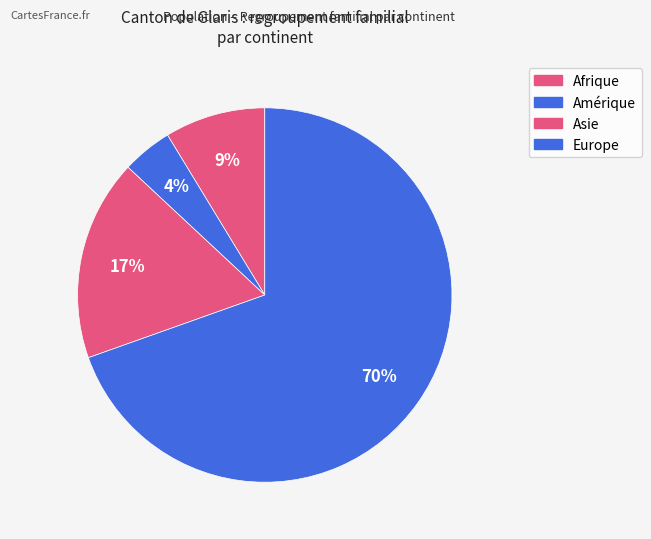

The Amérique slice represents 4% of the pie. True or false?

True